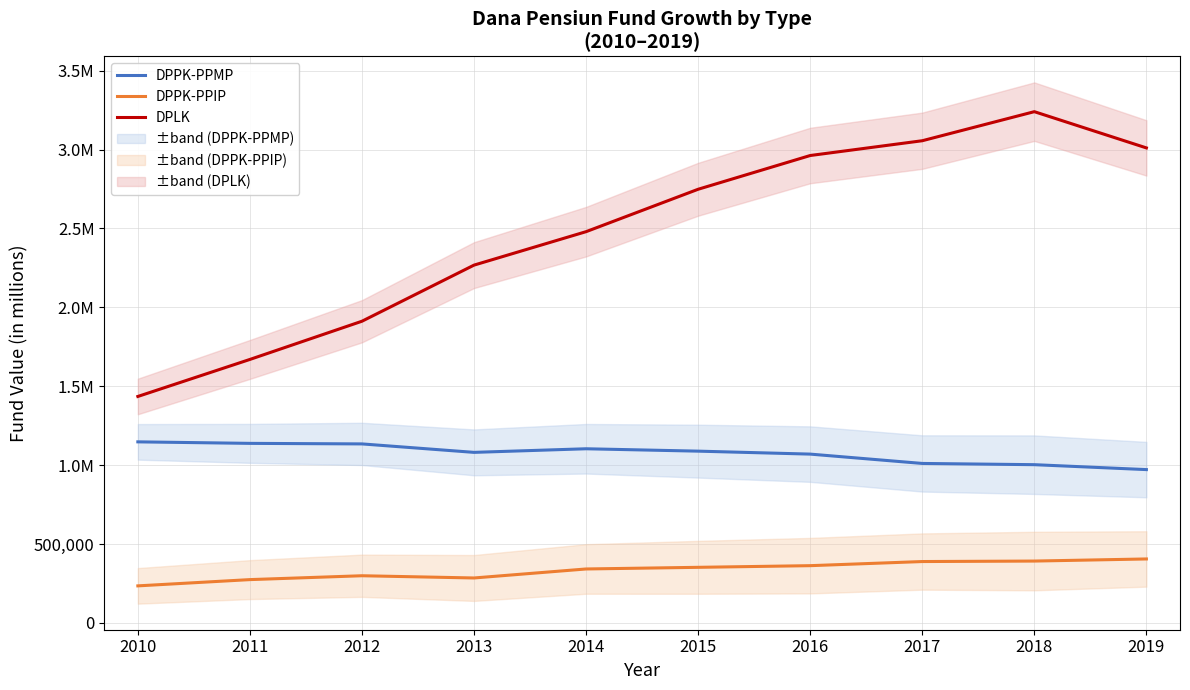

Reading right to left, what are all the values shown in this chart?

DPPK-PPMP: 971837	1003007	1010854	1069982	1088755	1103840	1081021	1134609	1138048	1147633
DPPK-PPIP: 405662	392300	389241	363121	352610	342169	285147	299251	274779	235108
DPLK: 3010174	3239767	3055617	2961942	2748162	2479435	2267477	1911938	1669881	1435256